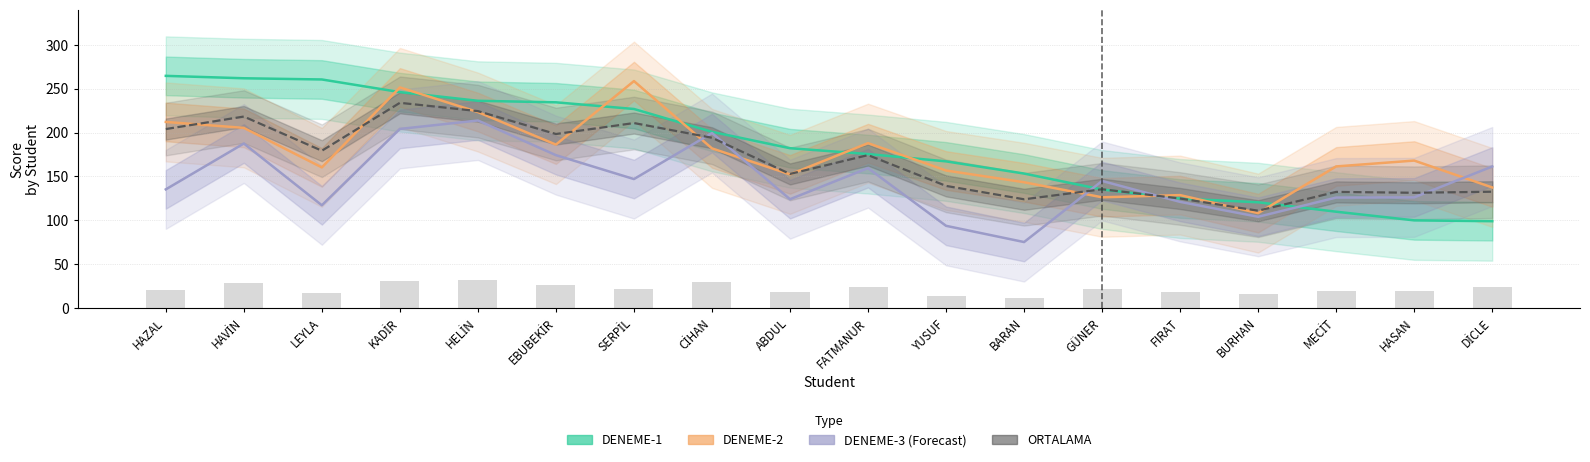

How many values in the DENEME-2 series exceed 168?

9